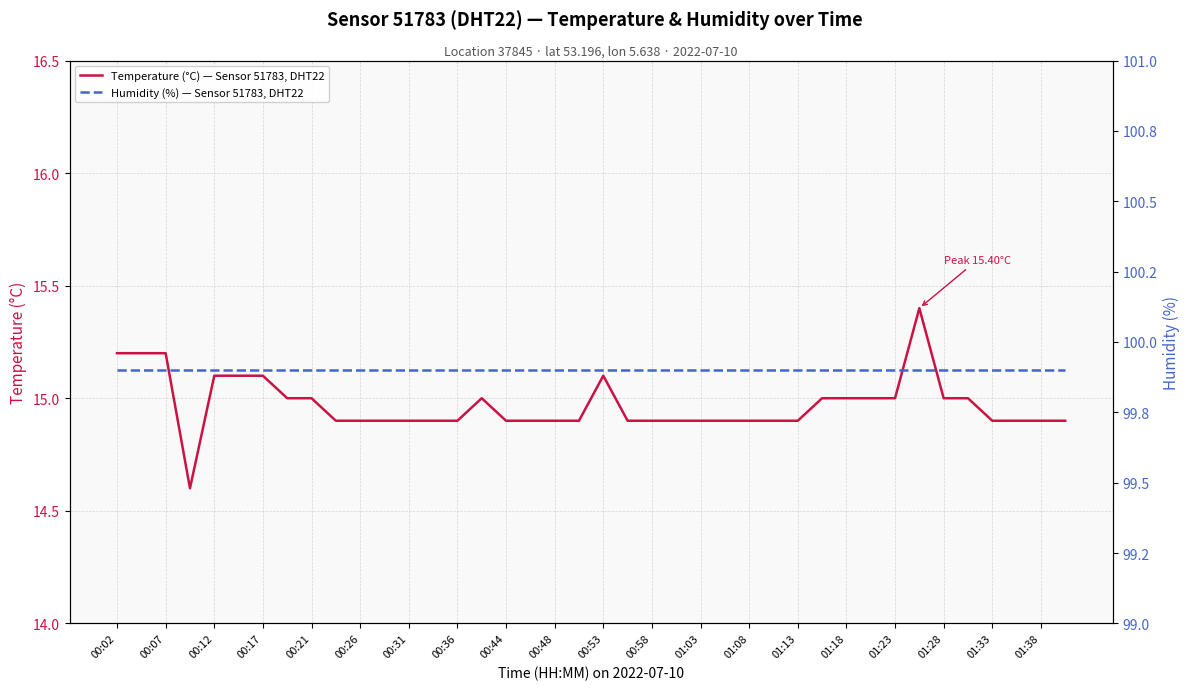

What is the difference between the maximum and second lowest values in the Temperature (°C) — Sensor 51783, DHT22 series?

0.5